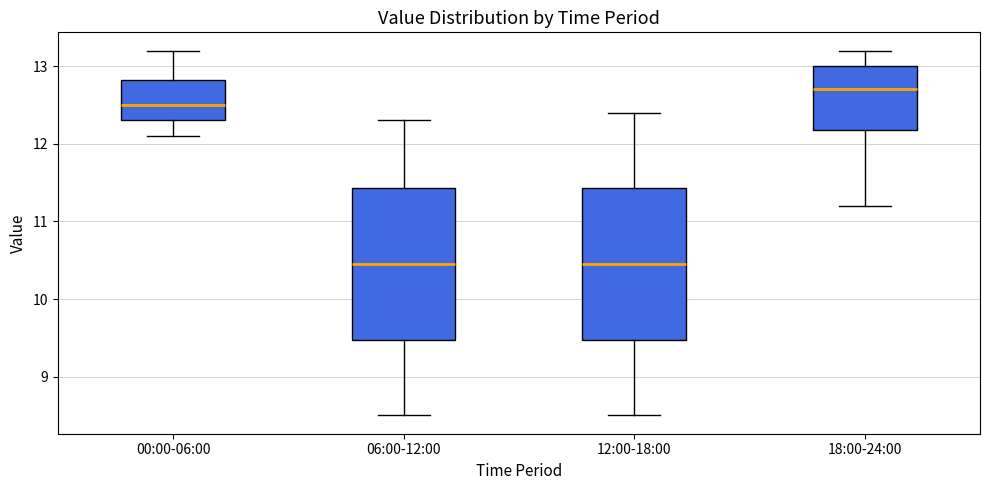

Reading left to right, read every box against the y-axis: the position of its median line, the range the box covers, and the ends of its whiskers. The values are not printed on the chart, so give them approximately, as read against the axis.

00:00-06:00: median 12.5, box 12.3 to 12.8, whiskers 12.1 to 13.2
06:00-12:00: median 10.5, box 9.5 to 11.4, whiskers 8.5 to 12.3
12:00-18:00: median 10.5, box 9.5 to 11.4, whiskers 8.5 to 12.4
18:00-24:00: median 12.7, box 12.2 to 13.0, whiskers 11.2 to 13.2